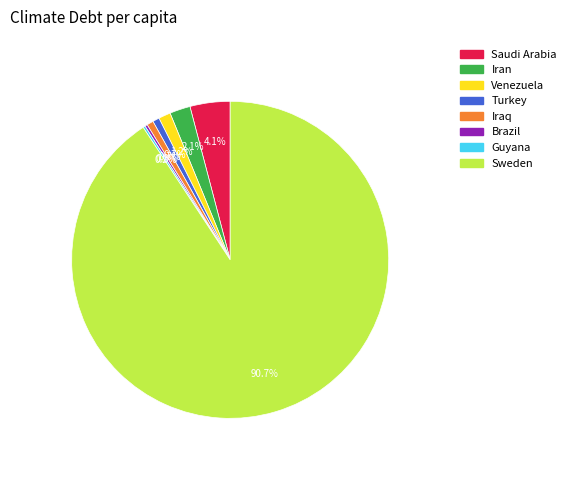

What is the total percentage of Saudi Arabia and Sweden?

94.8%